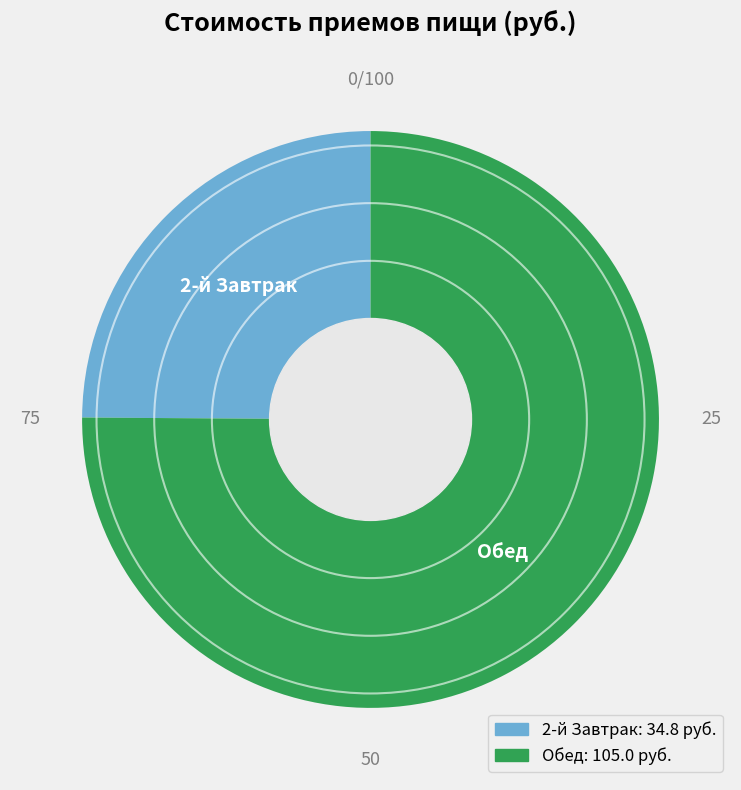

Approximately how many times larger is the value at 2-й Завтрак compared to Обед?

0.3